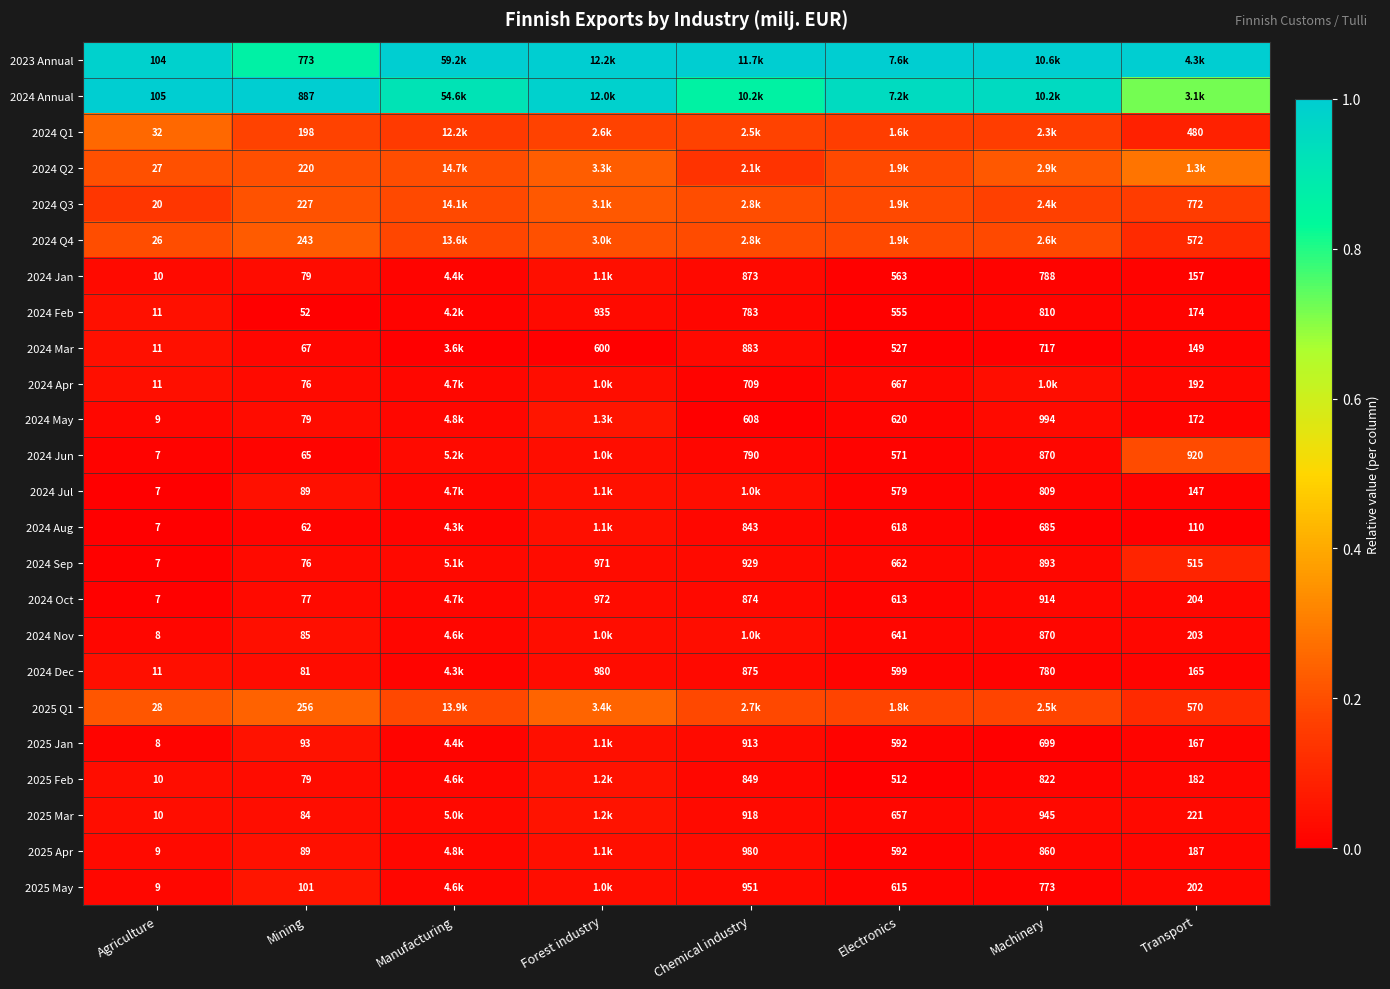

The 2025 Feb series shows 0.0 at Chemical industry. True or false?

False